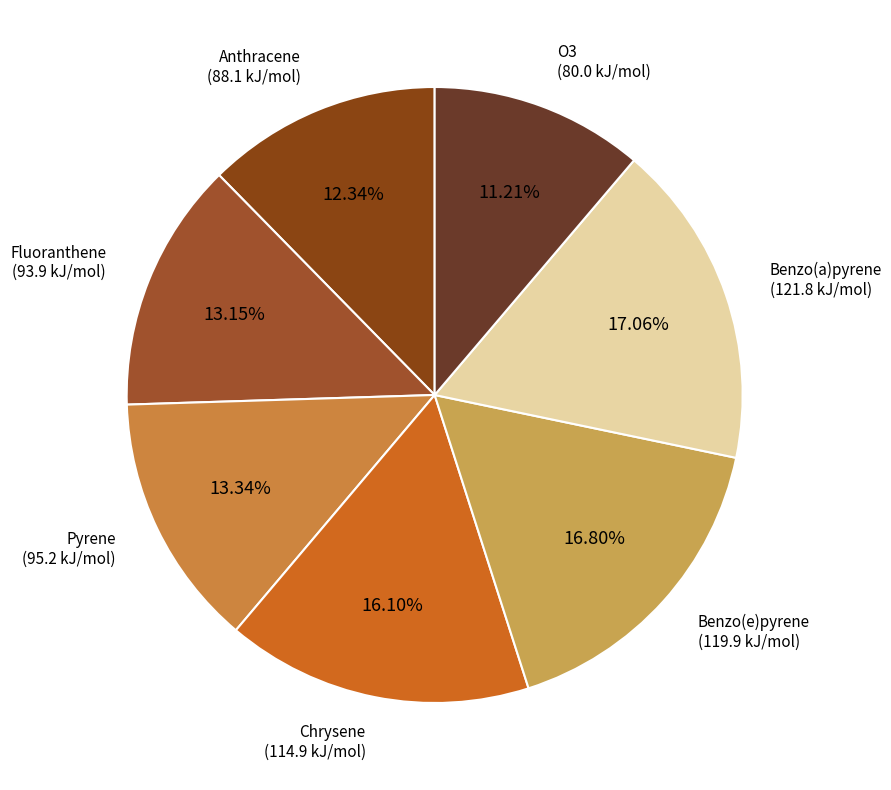

Count the number of slices in the pie.

7